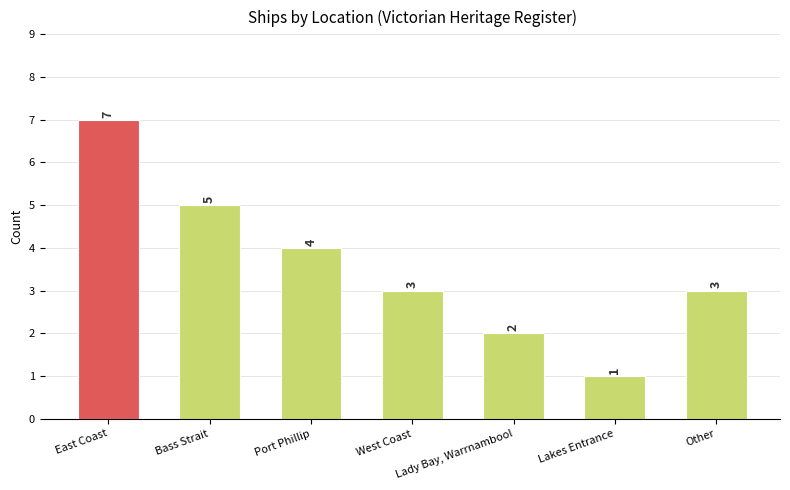

What is the label of the 5th bar from the left?

Lady Bay, Warrnambool